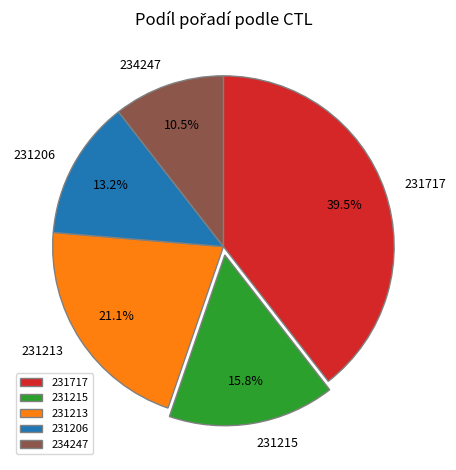

Does 231206 account for over 50% of the chart?

No